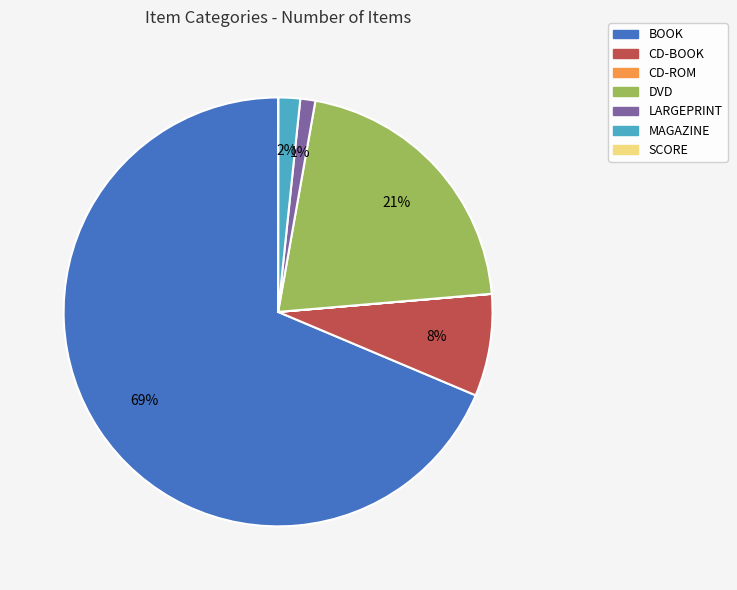

Which category has the biggest portion of the pie?

BOOK